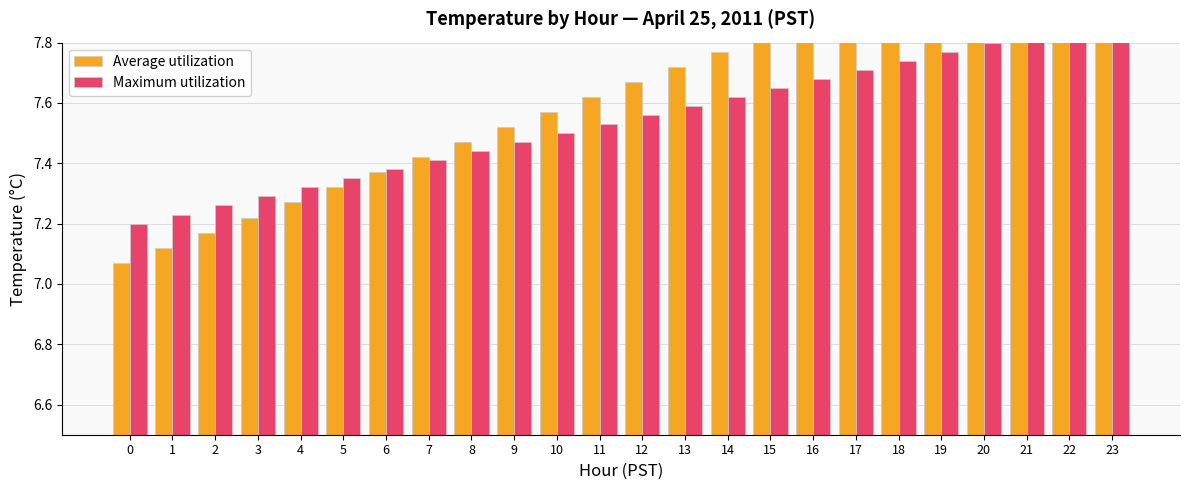

The Average utilization series shows 7.1 at 1. True or false?

True